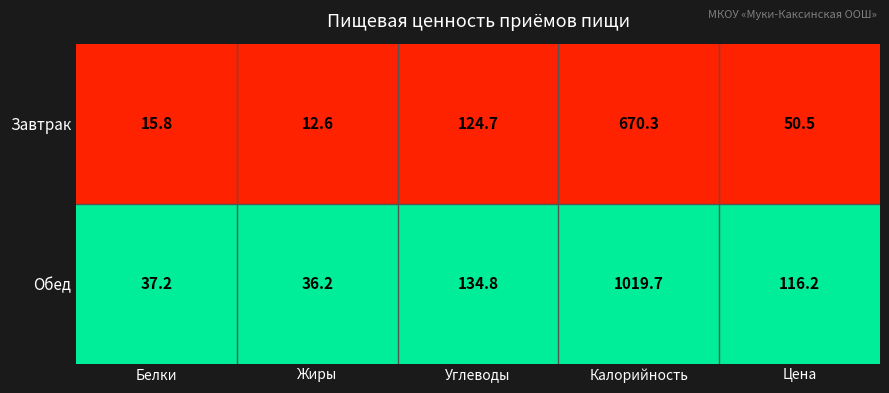

What is the difference between the maximum and minimum values in the Завтрак series?

657.7